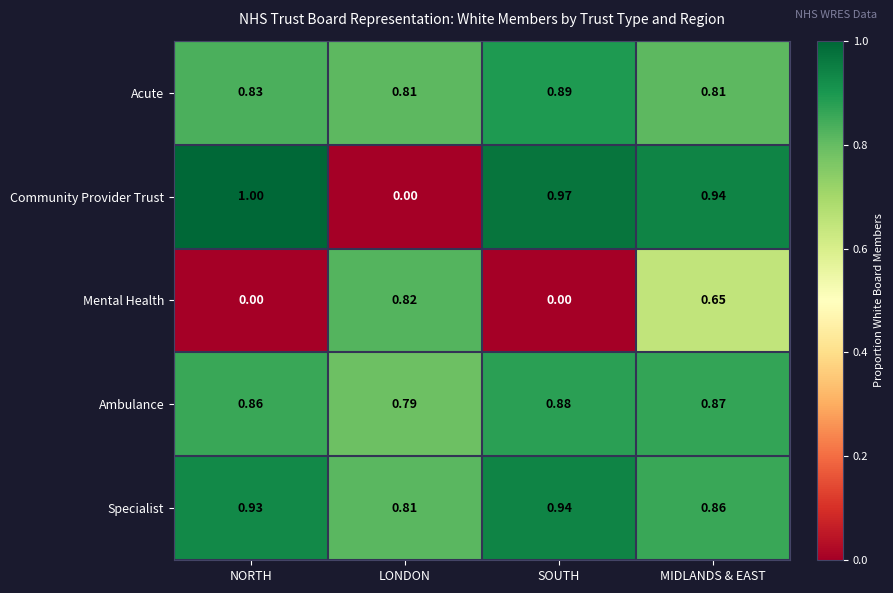

Which series has the largest total across all categories?

Specialist